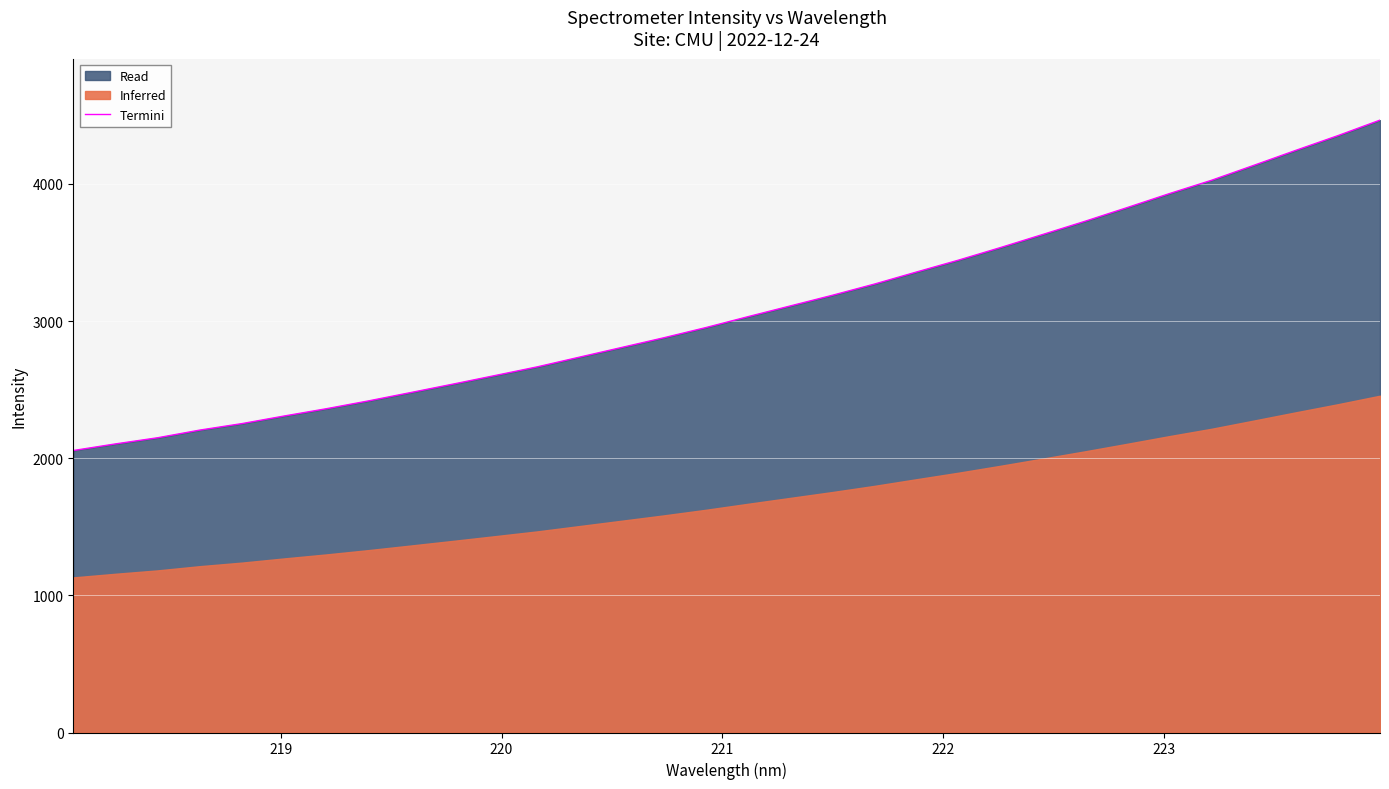

What is the minimum value for Termini?

2055.8